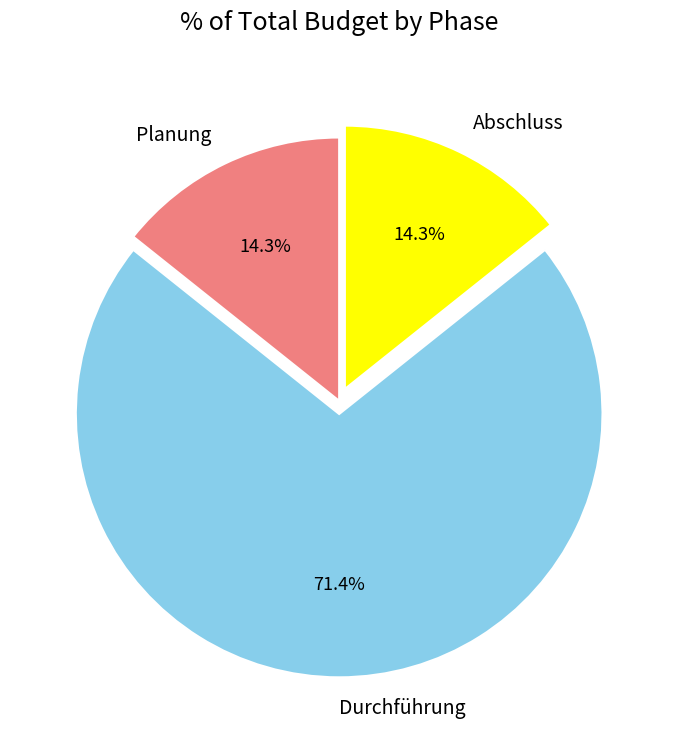

To the nearest percent, what is the combined percentage of Planung and Abschluss?

29%